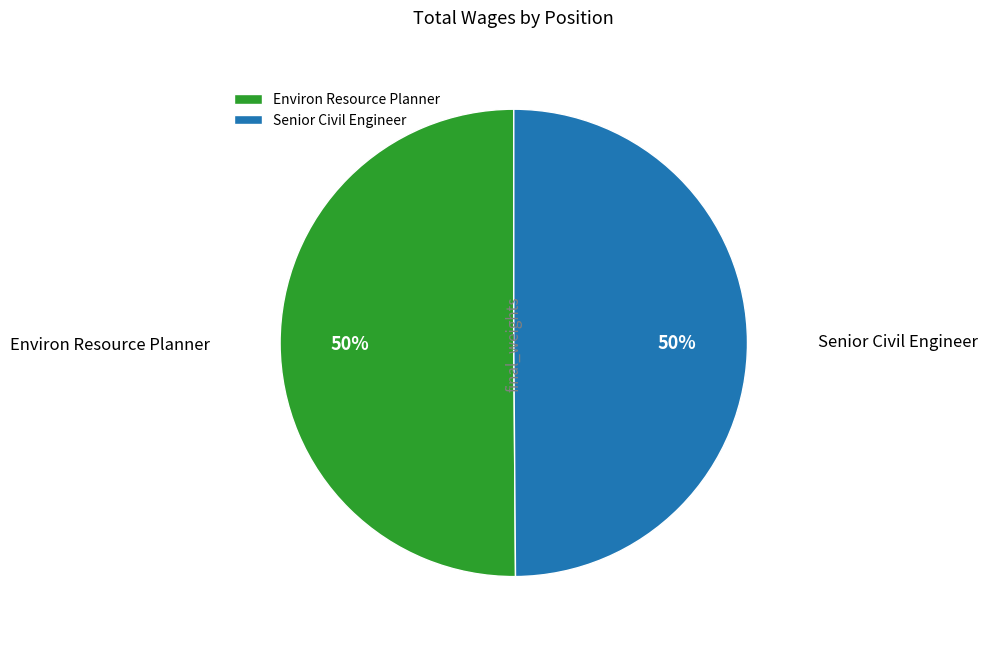

How many segments does this pie chart have?

2